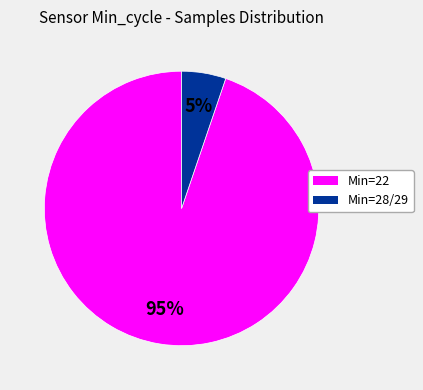

Is there any slice that represents more than half of the pie?

Yes